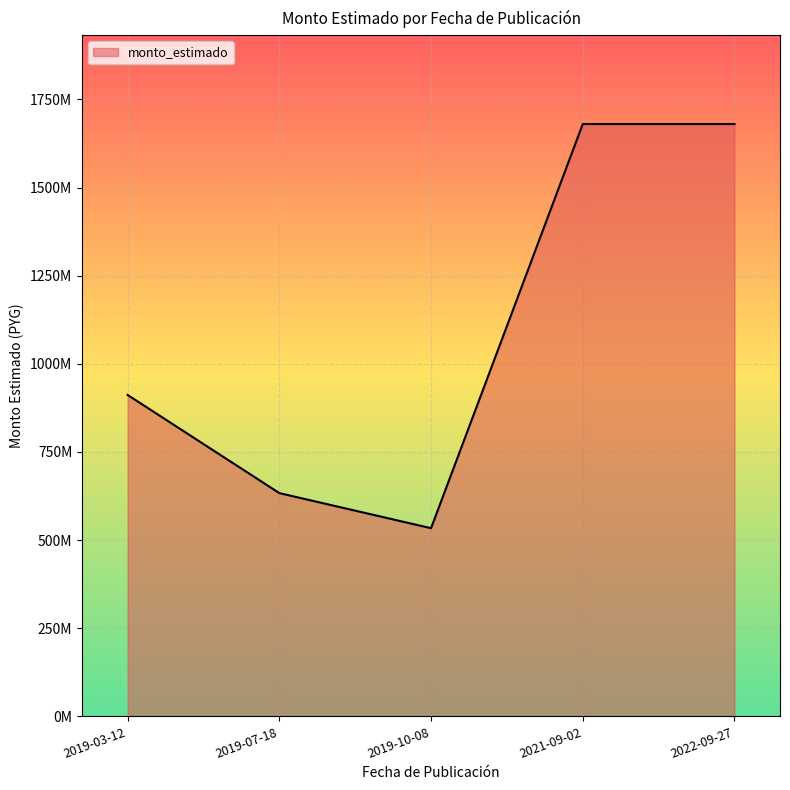

Which label corresponds to the smallest value in the chart?

2019-10-08